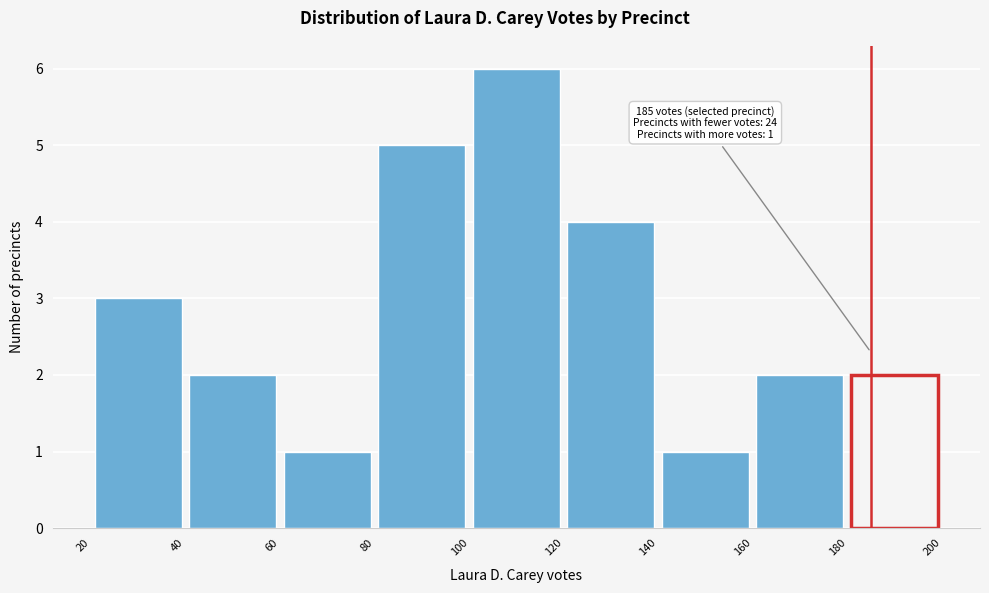

Which range on the x-axis has the tallest bar?

100 to 120